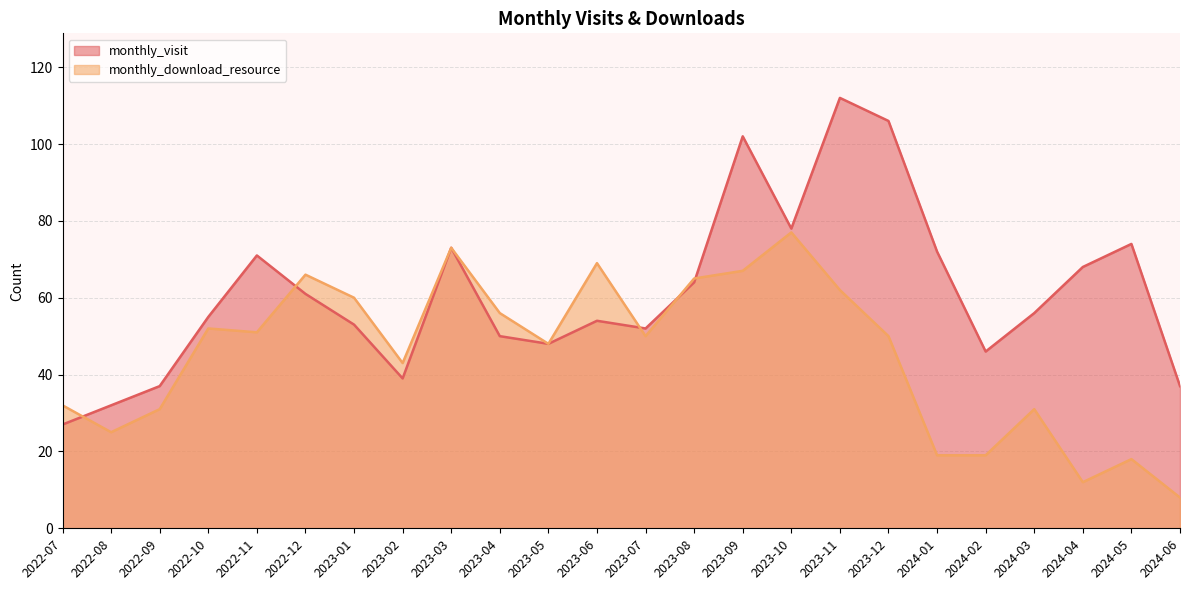

Read the monthly_visit value at 2024-04, to the nearest 10.

70